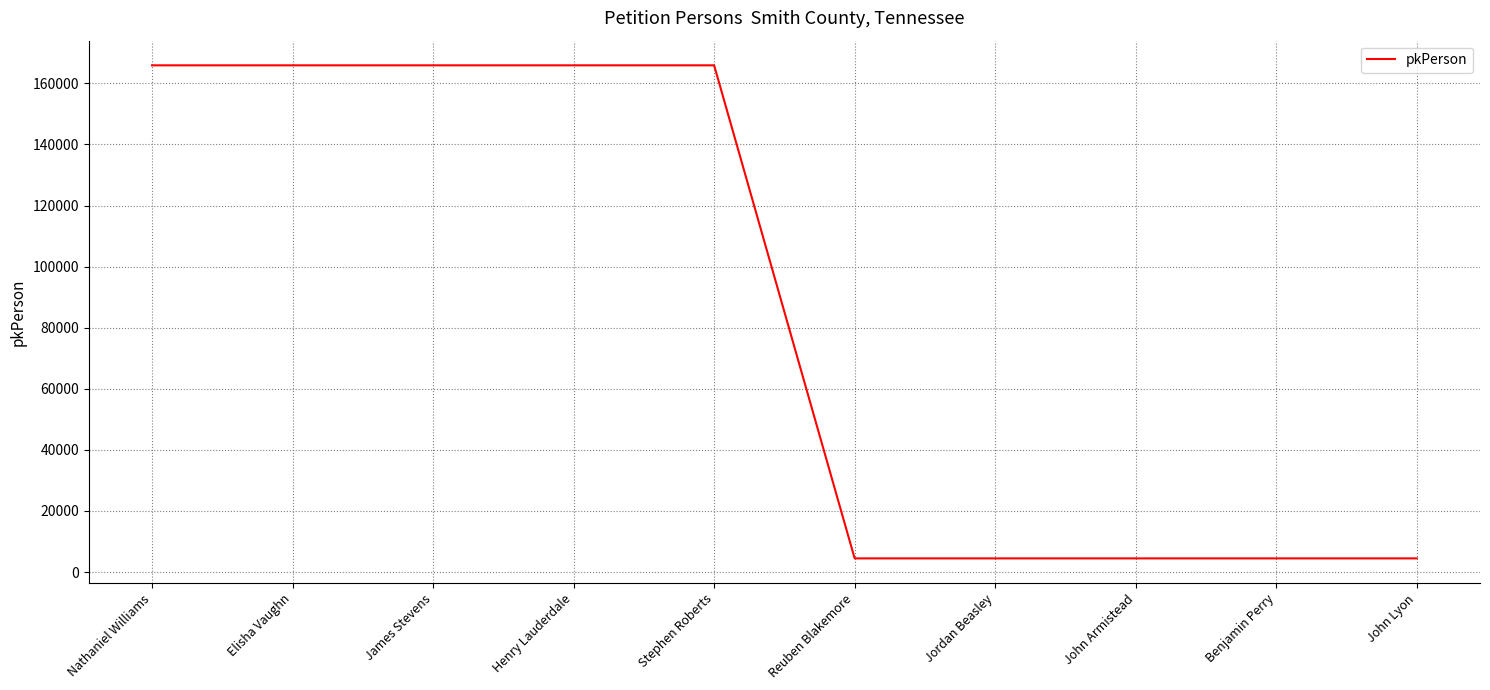

Read the value at John Armistead.

4477